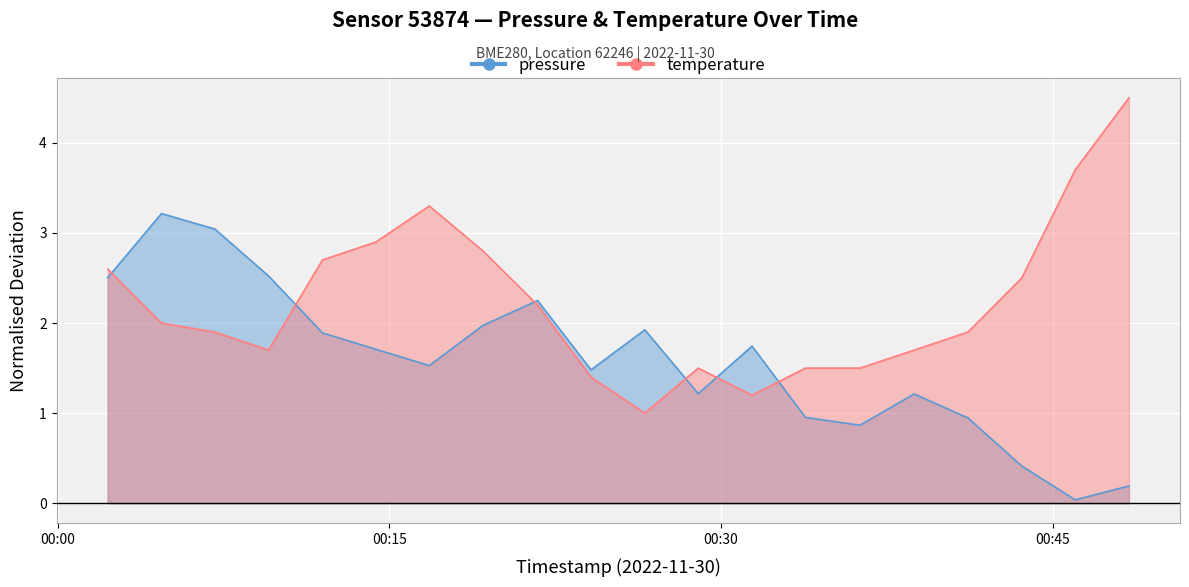

What is the sum of the temperature values at 2022-11-30T00:21:42 and 2022-11-30T00:41:10?

4.1